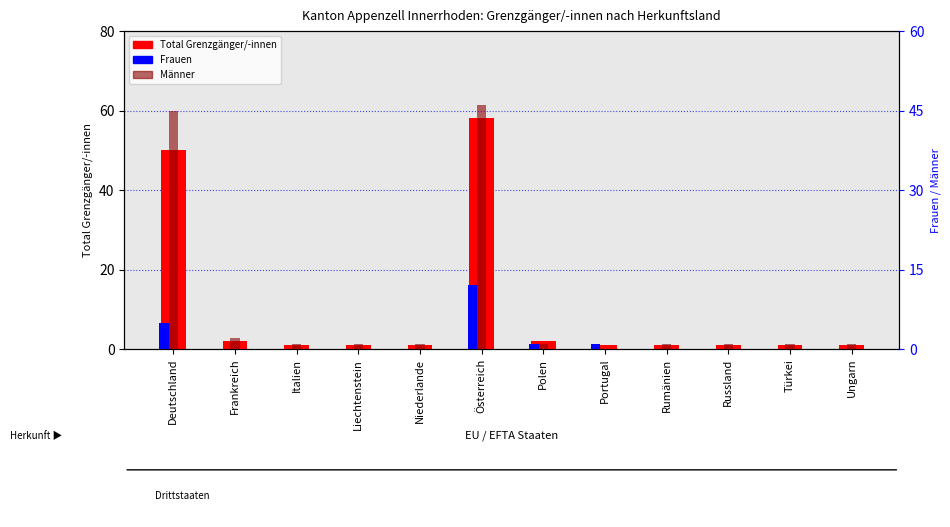

Is it true that Männer equals 45 at Deutschland?

True